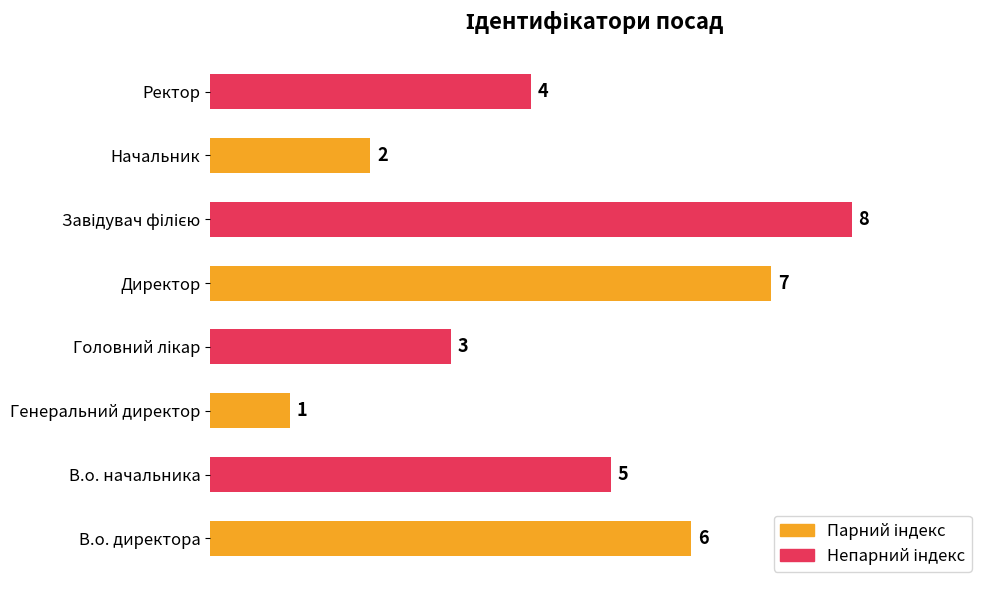

Between В.о. директора and Начальник, which is larger?

В.о. директора